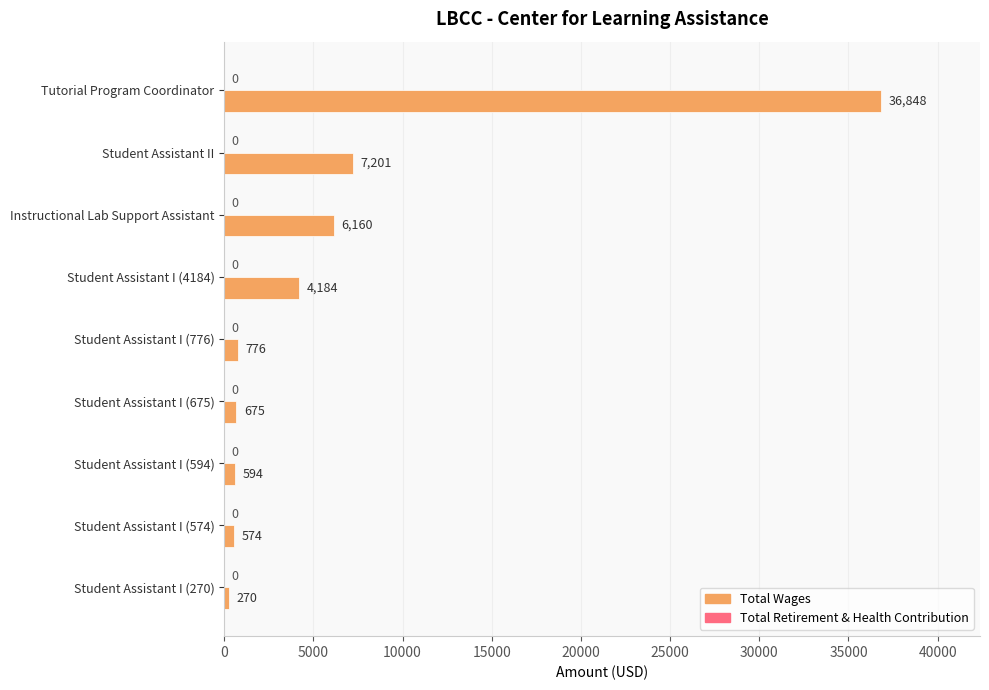

Reading bottom to top, list all the values displayed in this chart.

Student Assistant I (270)=270	Student Assistant I (574)=574	Student Assistant I (594)=594	Student Assistant I (675)=675	Student Assistant I (776)=776	Student Assistant I (4184)=4184	Instructional Lab Support Assistant=6160	Student Assistant II=7201	Tutorial Program Coordinator=36848